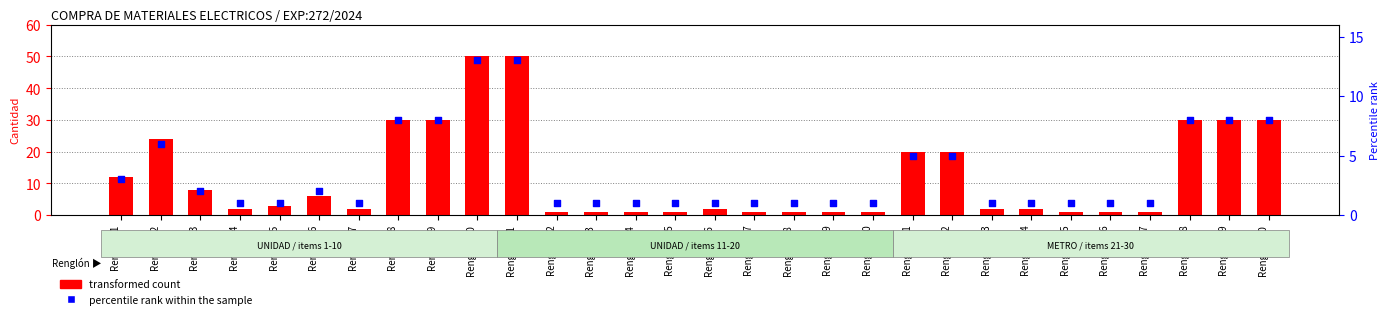

What are all the series names shown in the legend?

transformed count, percentile rank within the sample